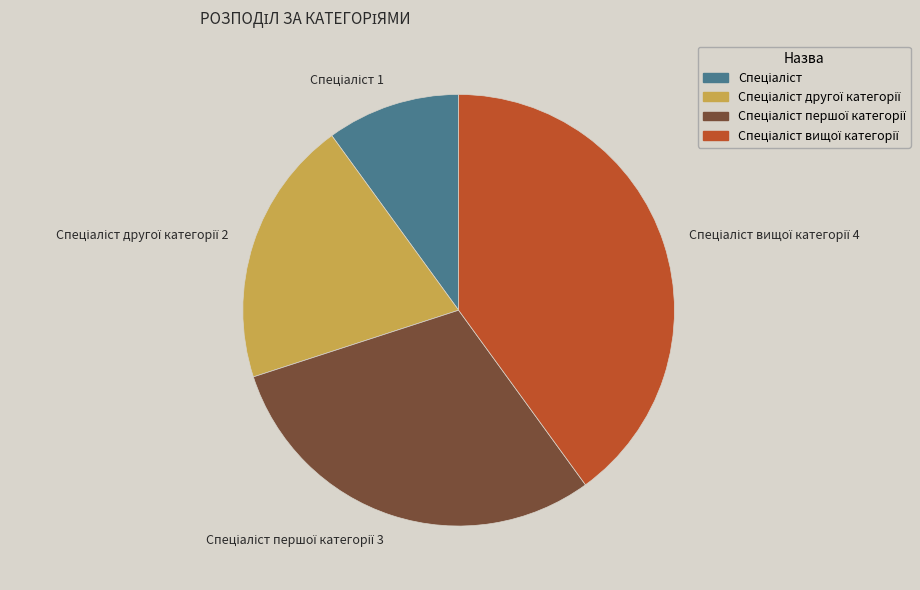

Is there a majority slice in this chart?

No